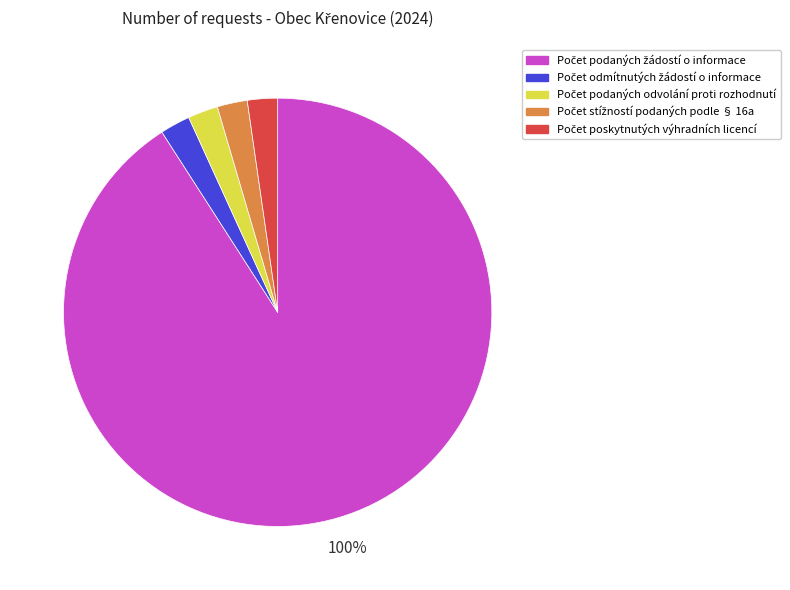

The Počet poskytnutých výhradních licencí slice represents 1% of the pie. True or false?

False